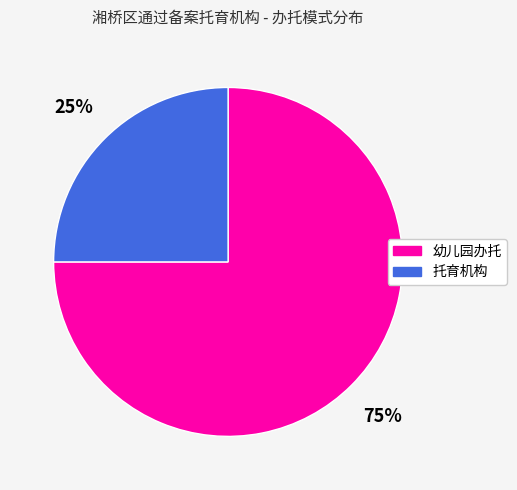

To the nearest percent, what is the average slice percentage?

50%